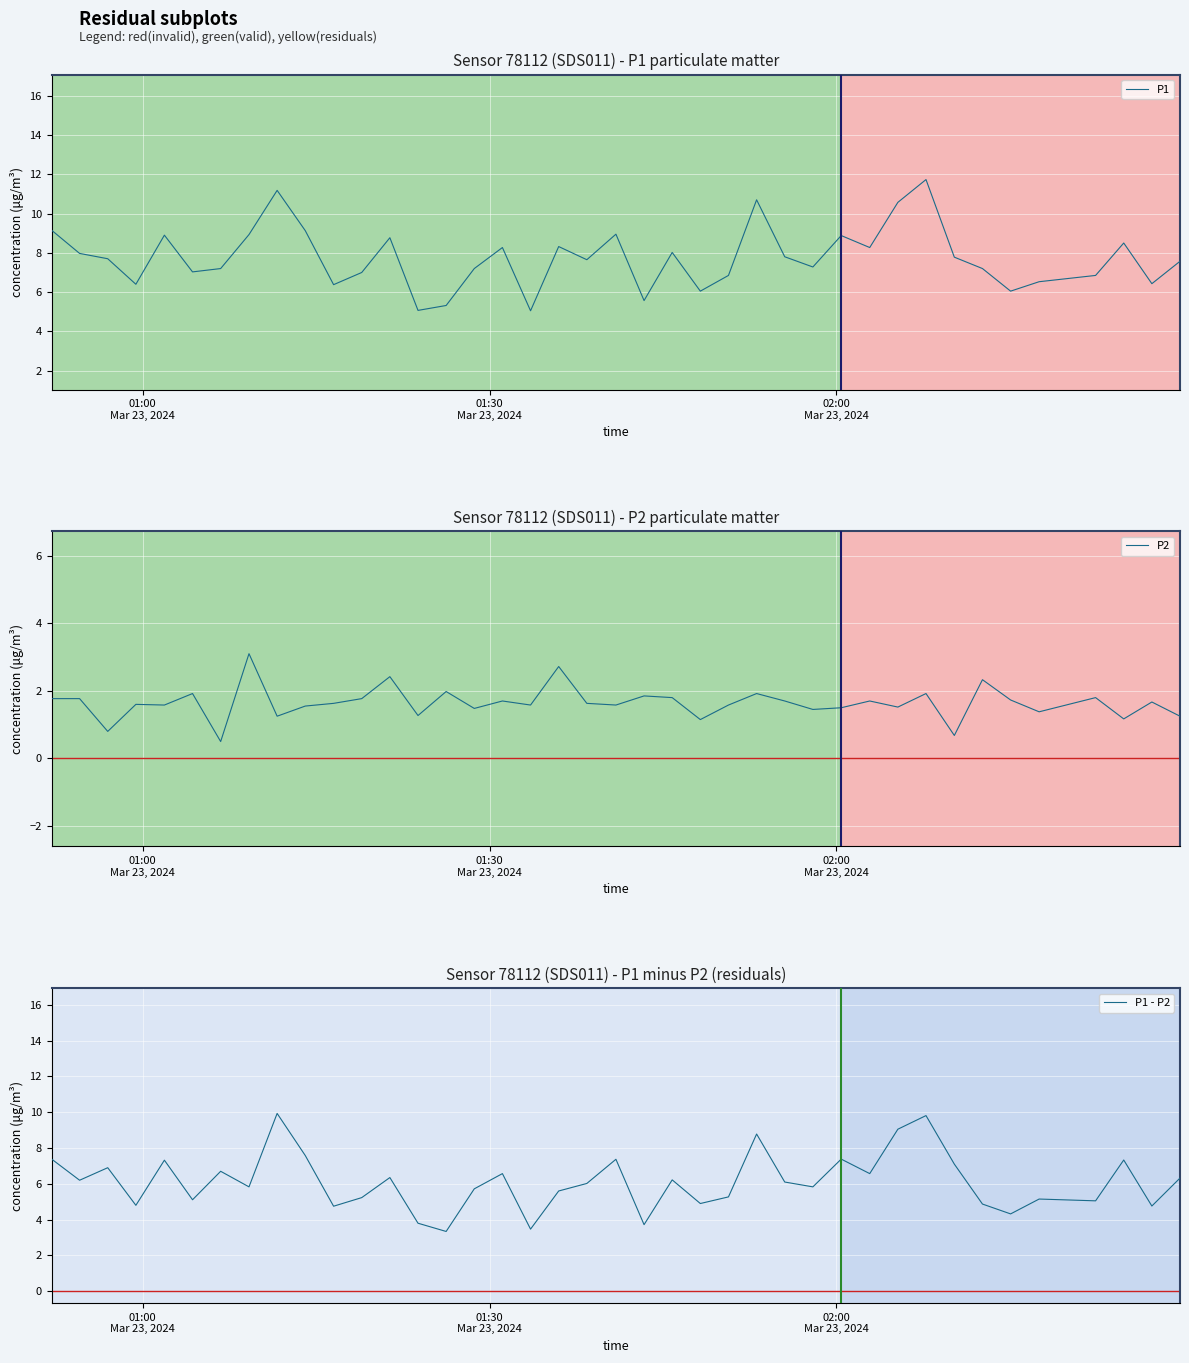

Reading left to right, transcribe all the data shown in this chart.

P1: 9.2	8.0	7.7	6.4	8.9	7.0	7.2	8.9	11.2	9.1	6.4	7.0	8.8	5.1	5.3	7.2	8.3	5.0	8.3	7.7	8.9	5.6	8.0	6.0	6.8	10.7	7.8	7.3	8.9	8.3	10.6	11.7	7.8	7.2	6.0	6.5	6.8	8.5	6.4	7.6
P2: 1.8	1.8	0.8	1.6	1.6	1.9	0.5	3.1	1.2	1.6	1.6	1.8	2.4	1.3	2.0	1.5	1.7	1.6	2.7	1.6	1.6	1.9	1.8	1.1	1.6	1.9	1.7	1.4	1.5	1.7	1.5	1.9	0.7	2.3	1.7	1.4	1.8	1.2	1.7	1.2
P1 - P2: 7.4	6.2	6.9	4.8	7.3	5.1	6.7	5.8	9.9	7.6	4.8	5.2	6.3	3.8	3.3	5.7	6.6	3.5	5.6	6.0	7.4	3.7	6.2	4.9	5.3	8.8	6.1	5.8	7.4	6.6	9.1	9.8	7.1	4.9	4.3	5.2	5.0	7.3	4.8	6.3